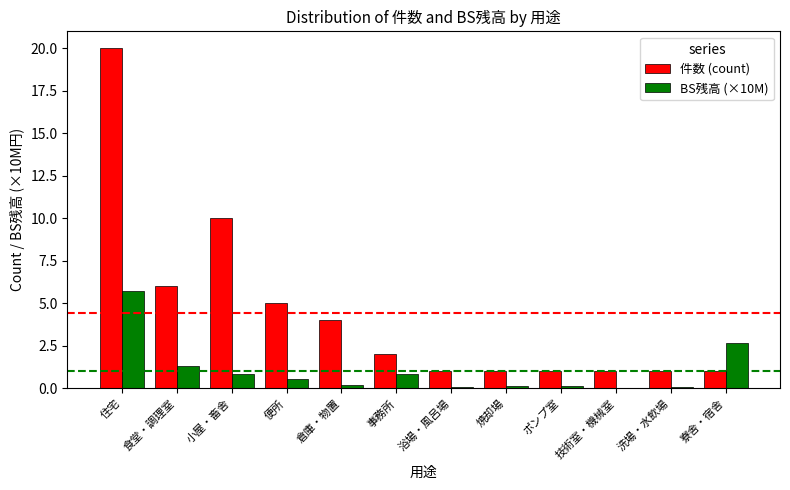

What is the difference between the BS残高 (×10M) values at 食堂・調理室 and 住宅?

4.4